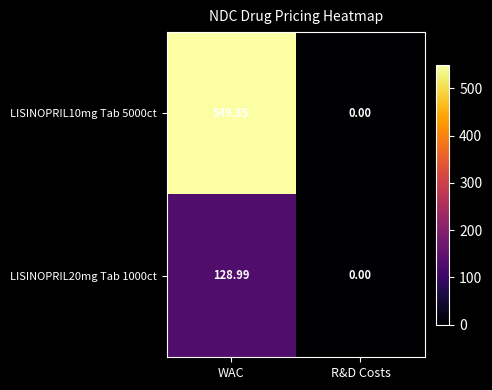

At which label does LISINOPRIL10mg Tab 5000ct reach its minimum?

R&D Costs